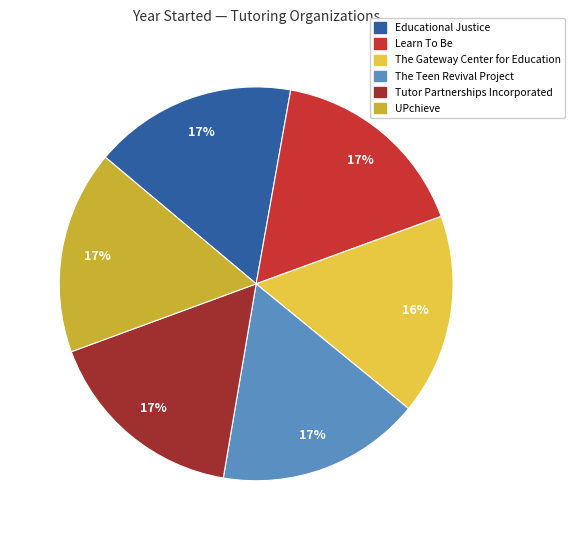

Approximately how many times larger is the value at The Teen Revival Project compared to Educational Justice?

1.0